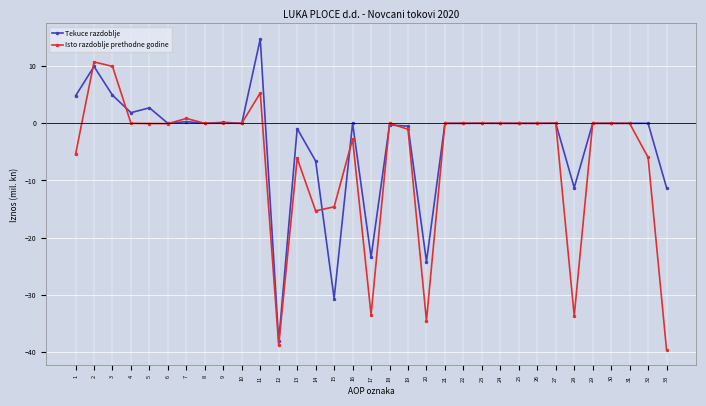

What are all the series names shown in the legend?

Tekuce razdoblje, Isto razdoblje prethodne godine